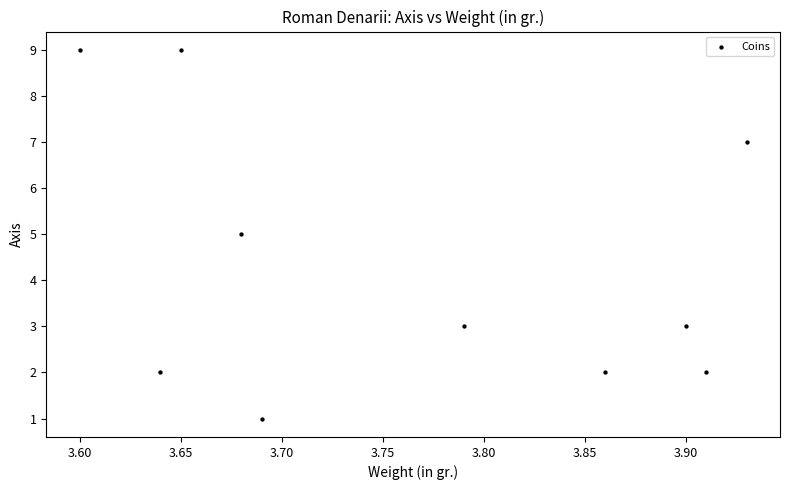

What is the average Y value?

4